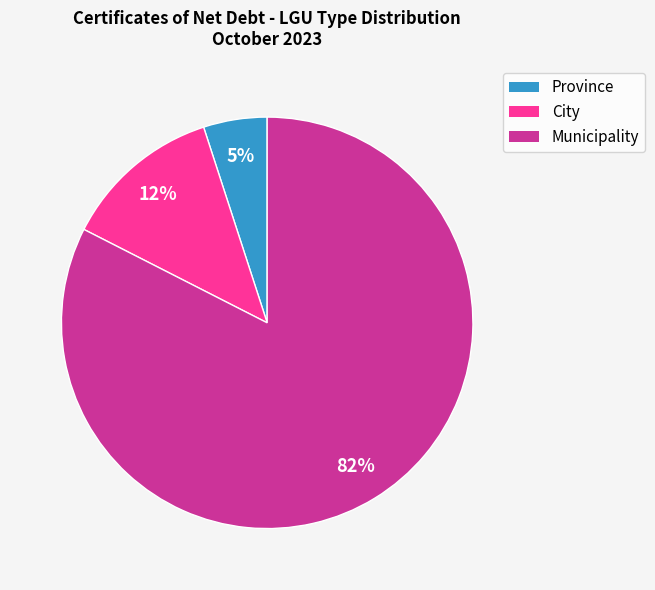

True or false: Province accounts for 1% of the total.

False